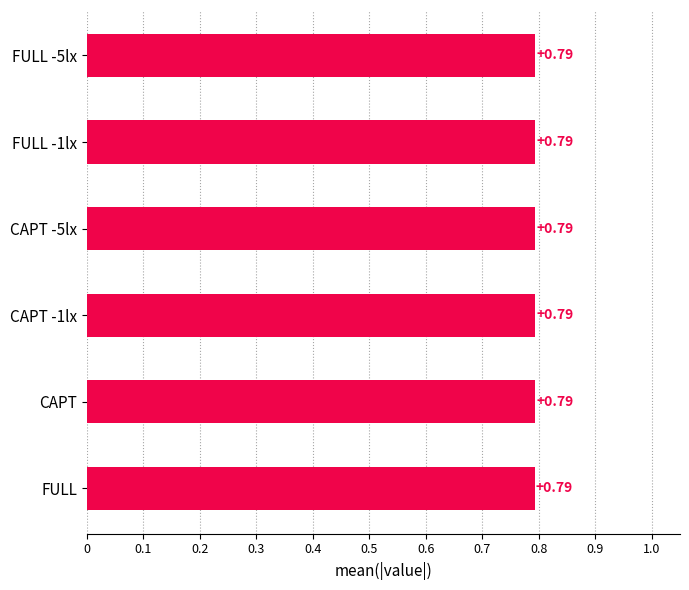

What is the label of the 6th bar from the top?

FULL